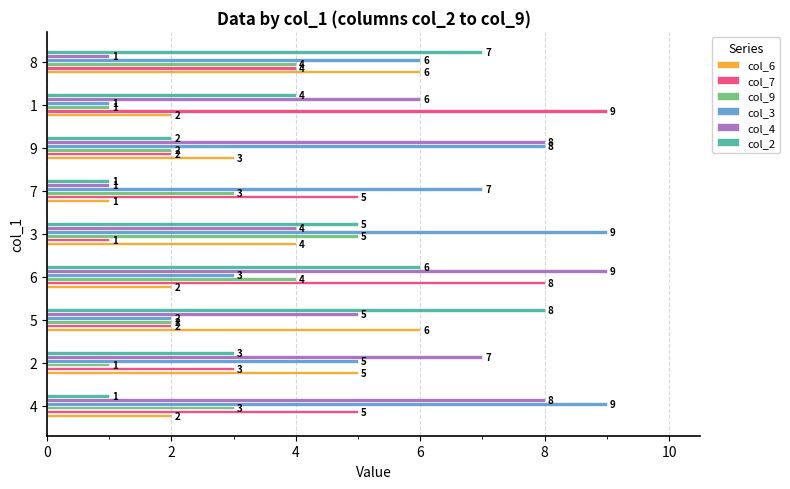

The col_7 series shows 9 at 1. True or false?

True